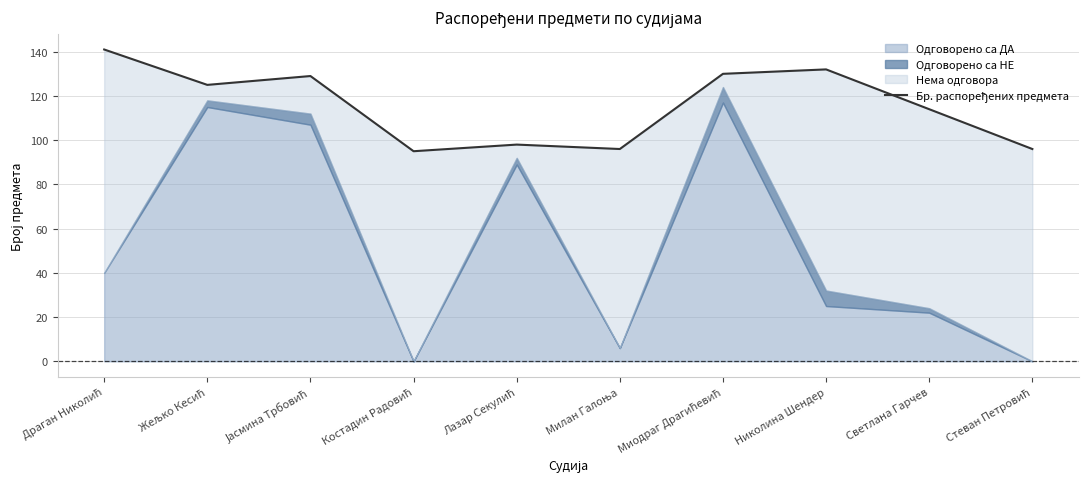

Reading left to right, what are all the values shown in this chart?

Драган Николић=141	Жељко Кесић=125	Јасмина Трбовић=129	Костадин Радовић=95	Лазар Секулић=98	Милан Галоња=96	Миодраг Драгићевић=130	Николина Шендер=132	Светлана Гарчев=114	Стеван Петровић=96